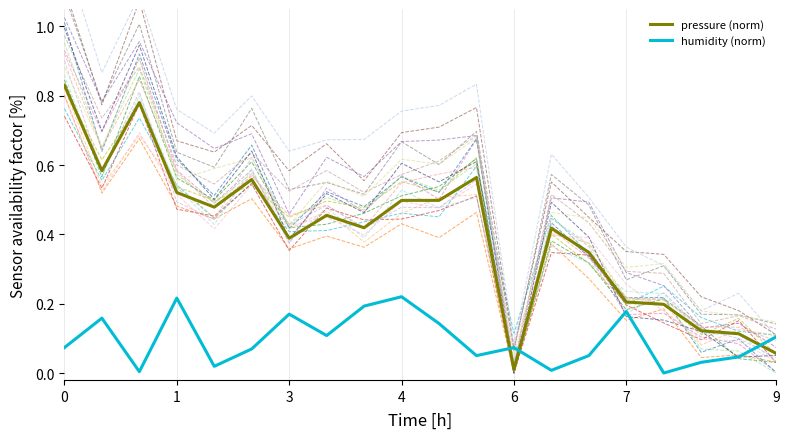

What is the value of the pressure point at the 5th from the left?

0.5